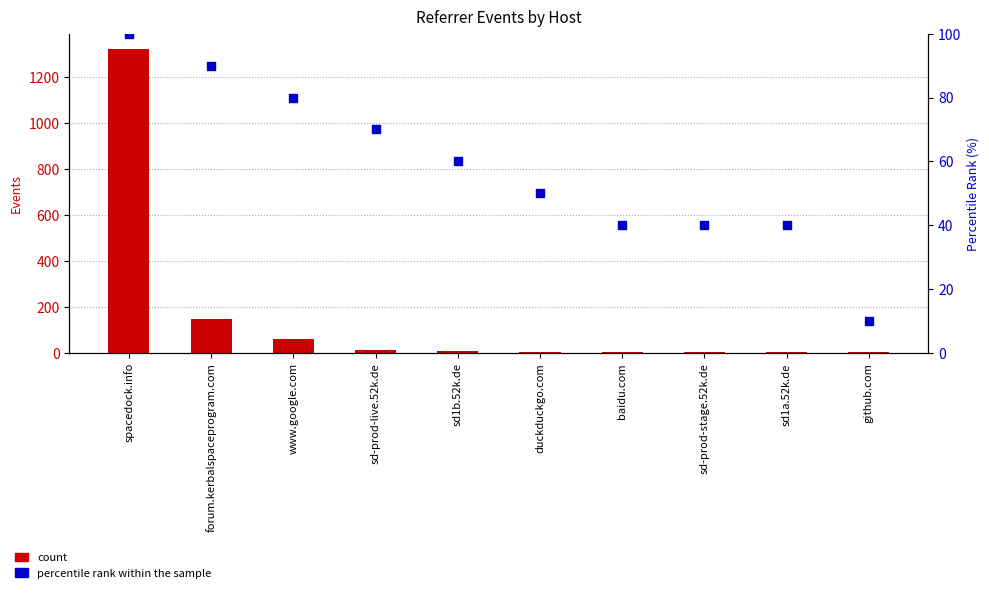

Which series contains the lowest Y value?

count